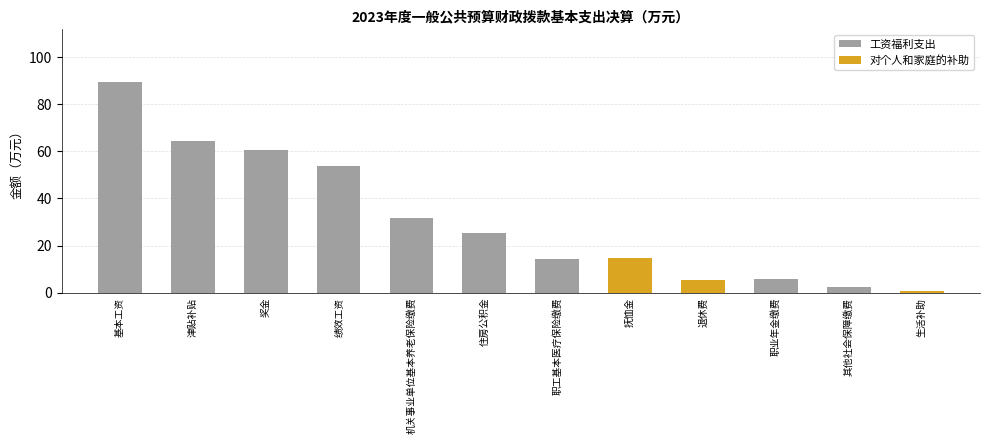

Count the number of categories in the chart.

12